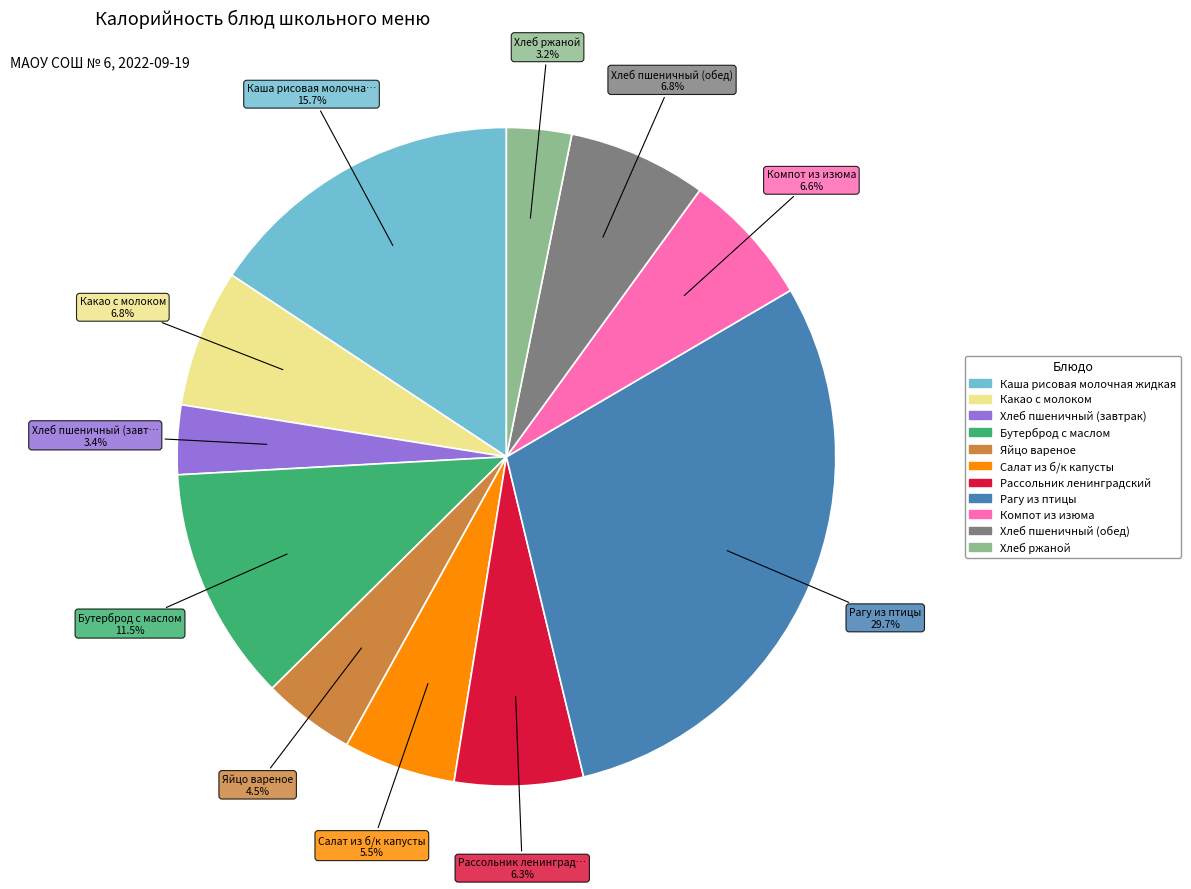

What percentage do Хлеб пшеничный (завтрак) and Какао с молоком together represent?

10.2%